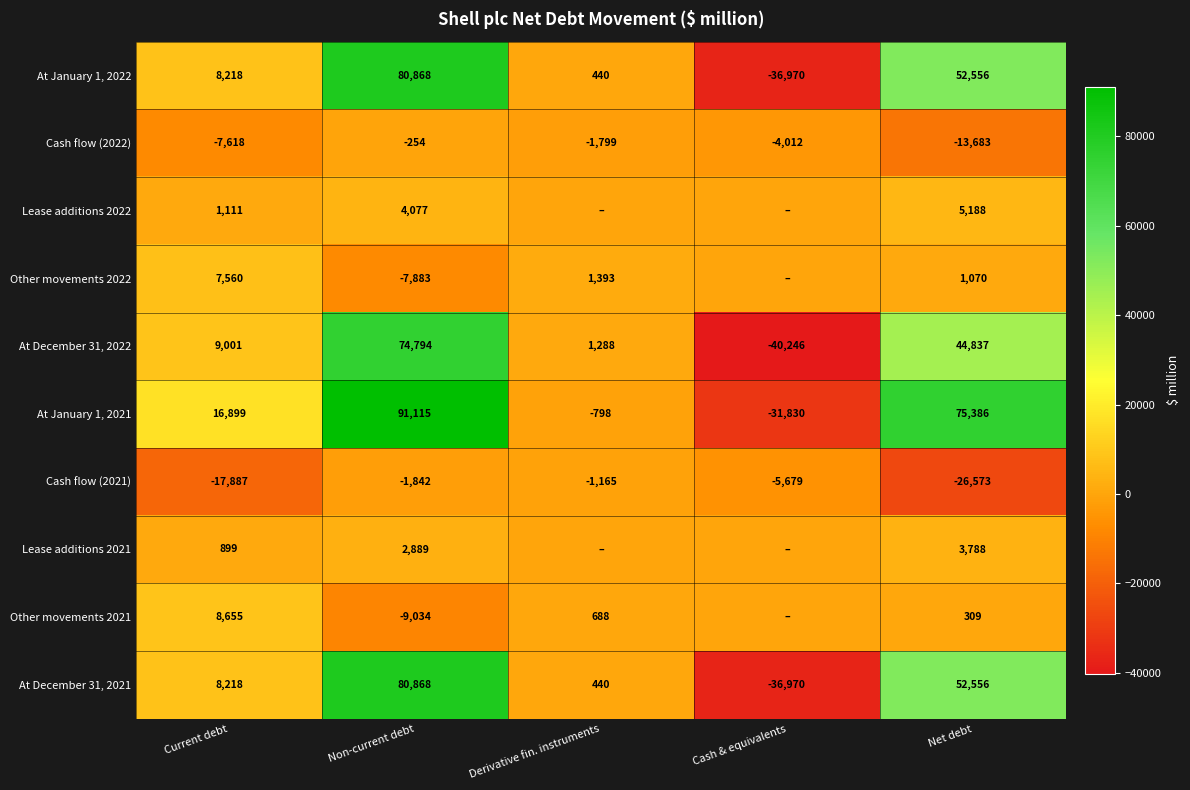

Which has a higher value, Derivative fin. instruments or Non-current debt?

Non-current debt